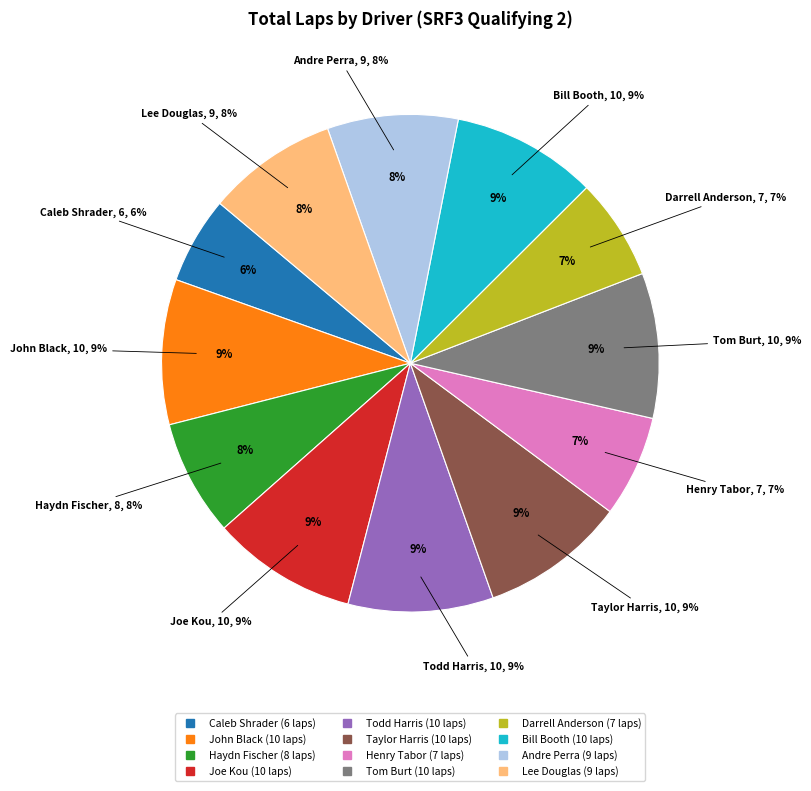

What percentage is NOT represented by Tom Burt?

90.6%